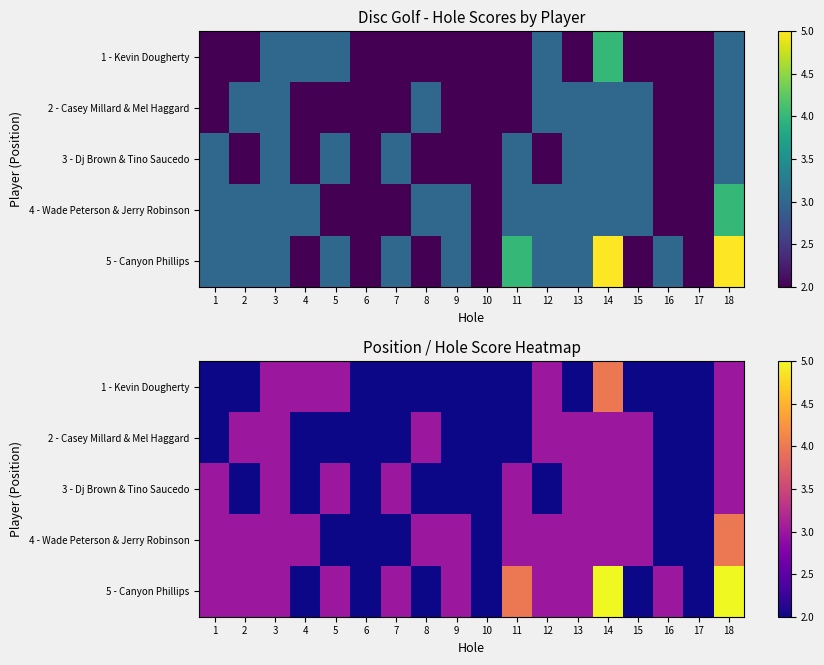

What is the sum of all 1 - Kevin Dougherty values?

43